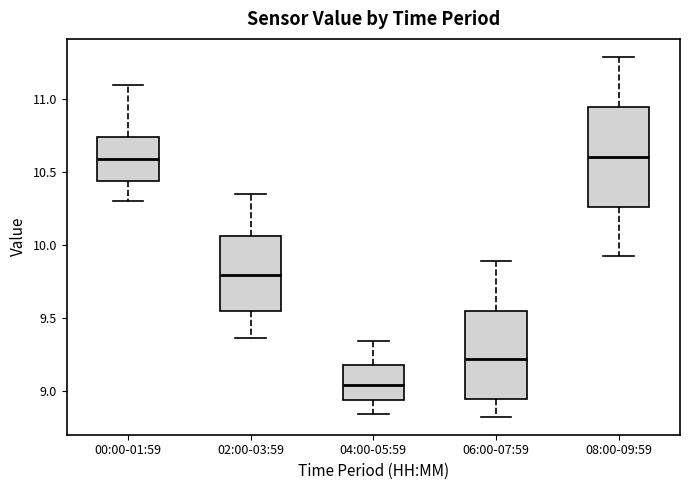

Where does the median line of the box for 02:00-03:59 sit on the y-axis? The values are not printed on the chart, so give them approximately, as read against the axis.

9.80